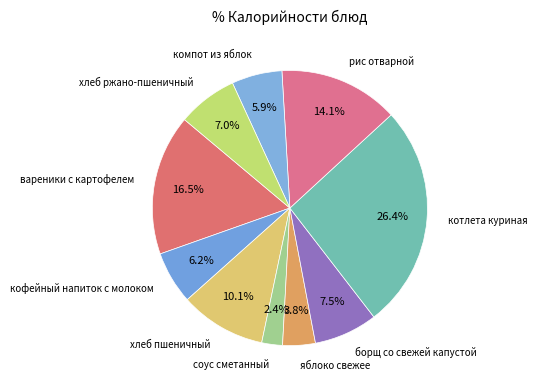

Which category has the biggest portion of the pie?

котлета куриная